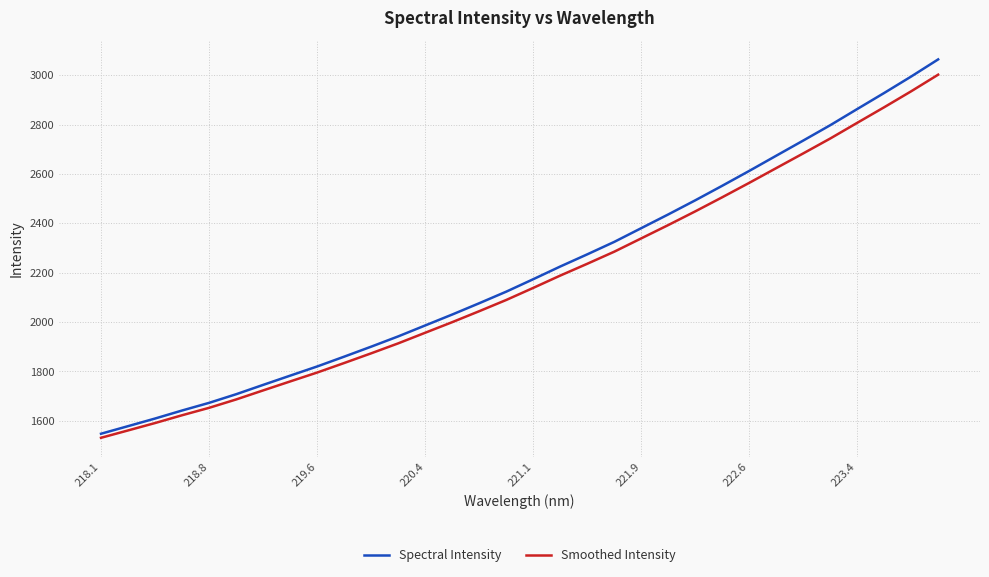

What is the smallest value displayed?

1530.7